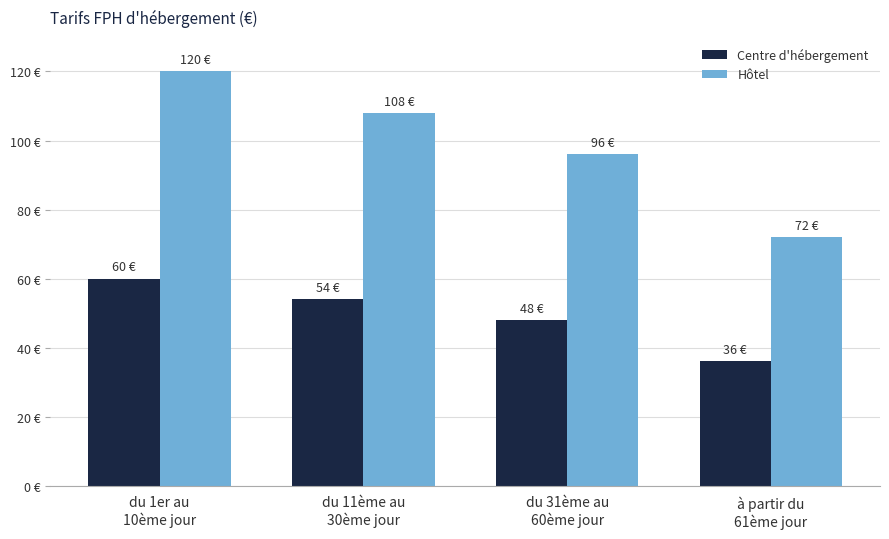

Rank the categories by Hôtel value from lowest to highest.

à partir du
61ème jour, du 31ème au
60ème jour, du 11ème au
30ème jour, du 1er au
10ème jour